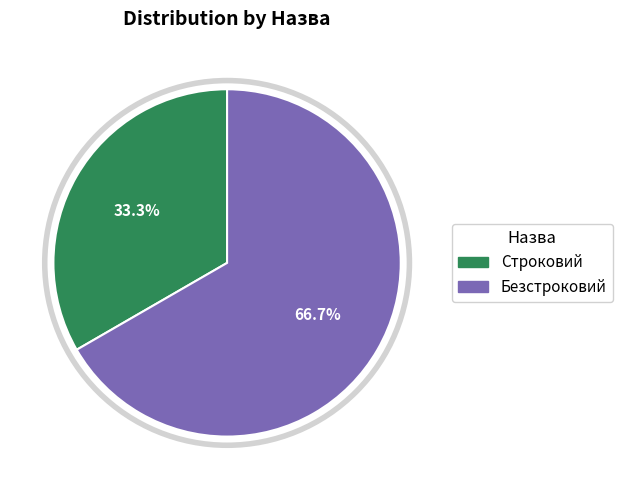

The Безстроковий slice represents 78% of the pie. True or false?

False